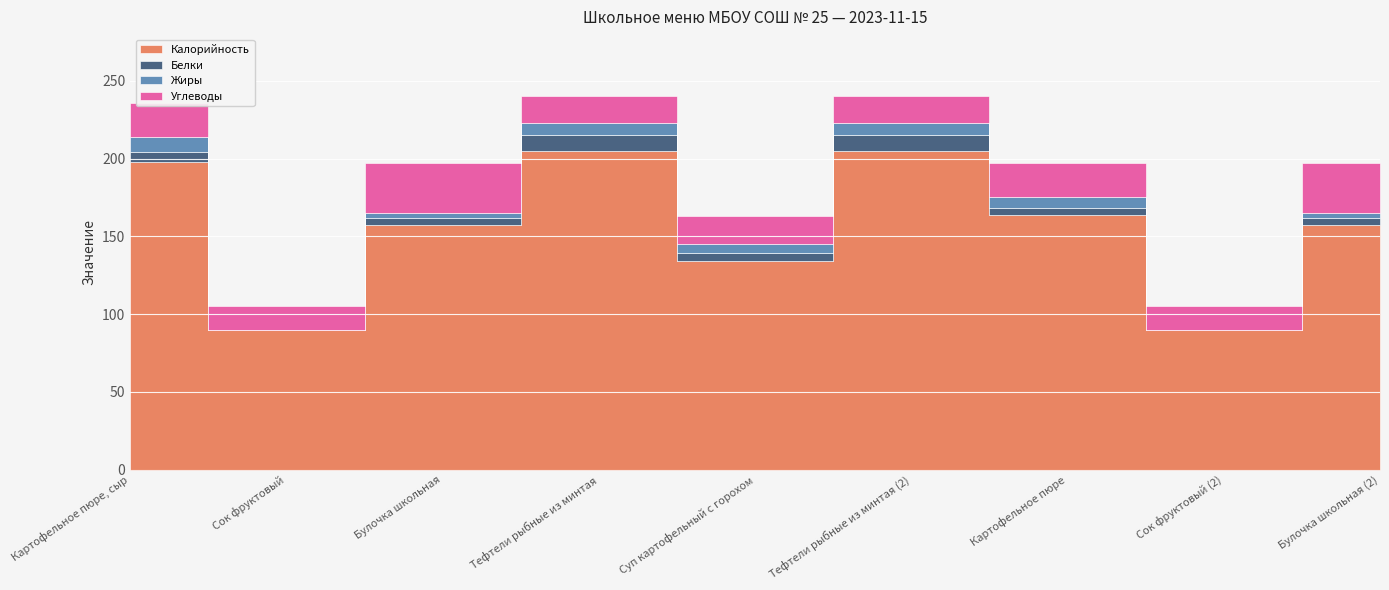

What is the label of the 4th point from the left?

Тефтели рыбные из минтая